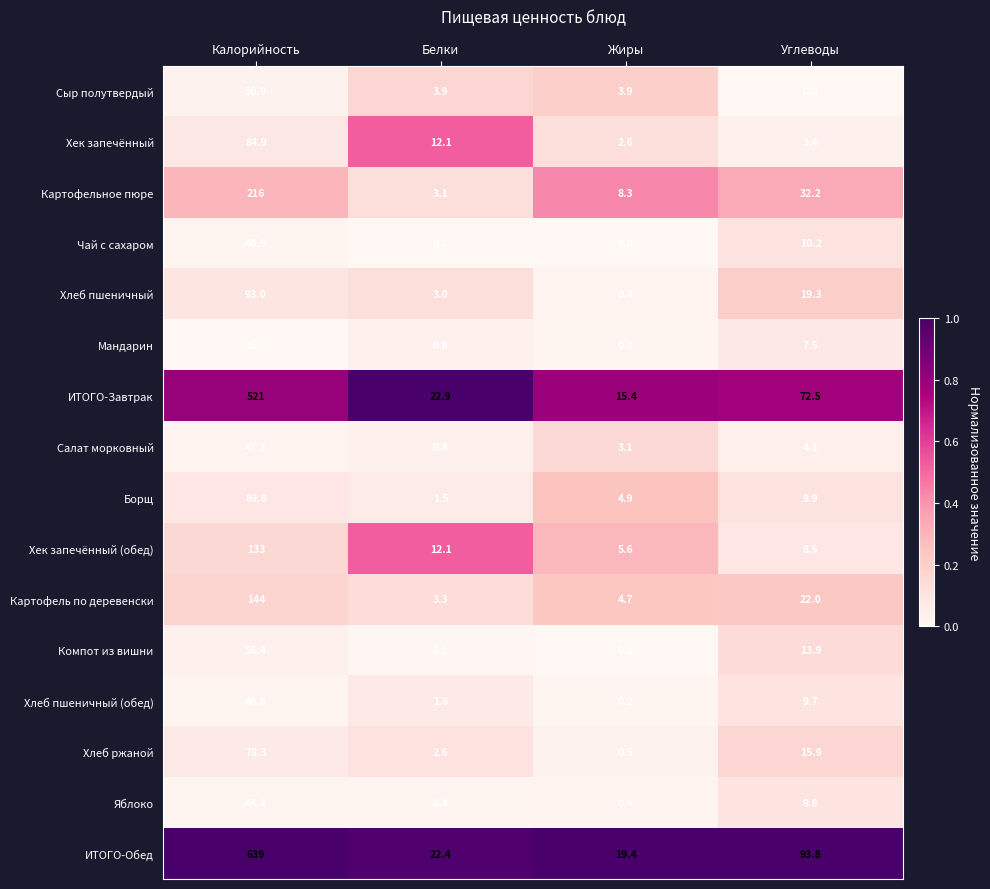

What is the difference between the Борщ values at Углеводы and Калорийность?

79.9